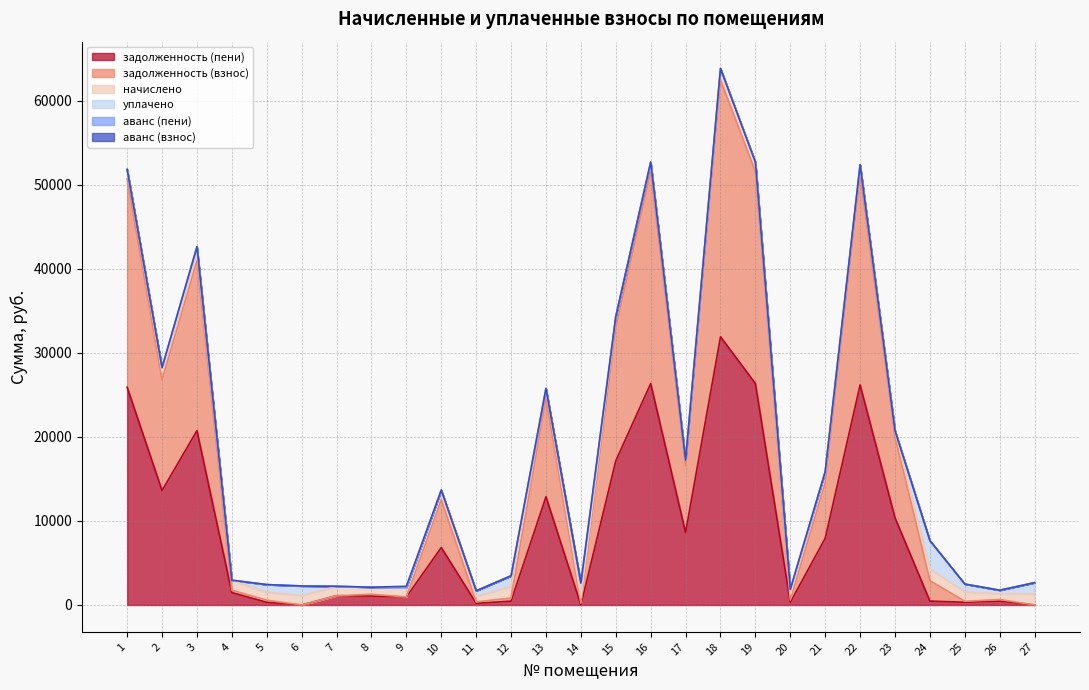

How many positive values does the уплачено series have?

12